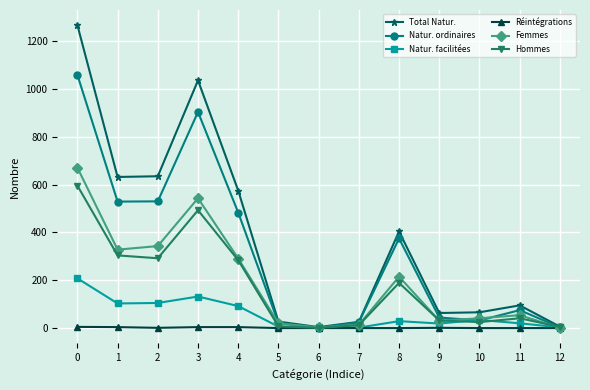

What is the highest value of the Natur. facilitées series?

208